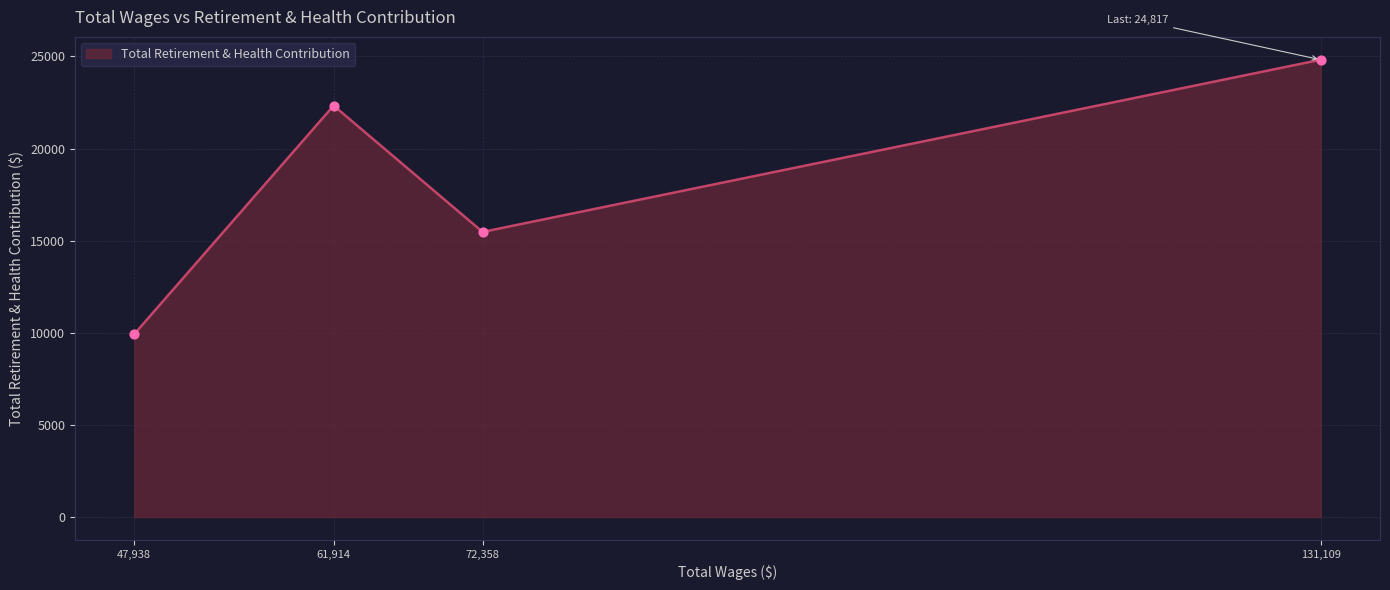

Which has a higher value, 72,358 or 47,938?

72,358